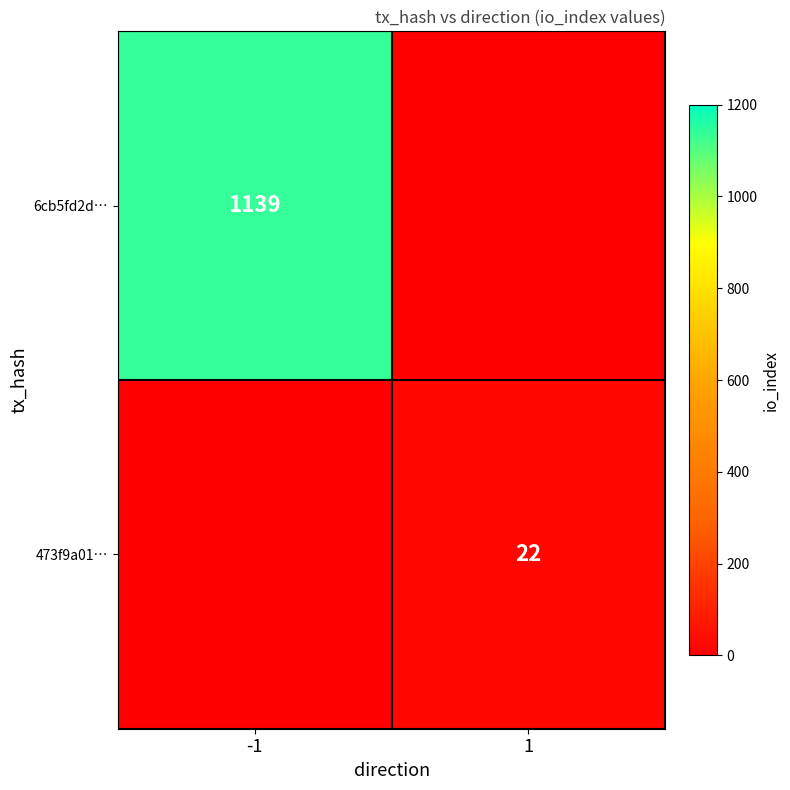

Is it true that 6cb5fd2d… equals 1139 at -1?

True